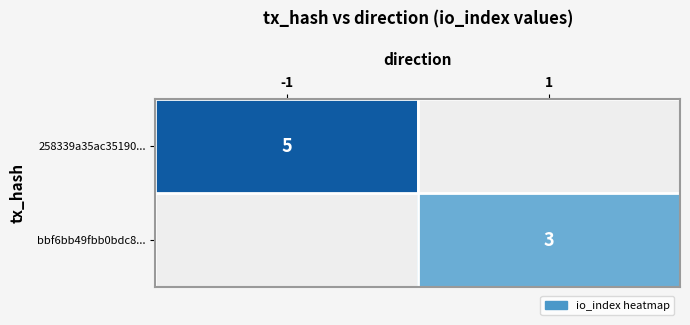

Is it true that 258339a35ac35190... equals 5 at -1?

True